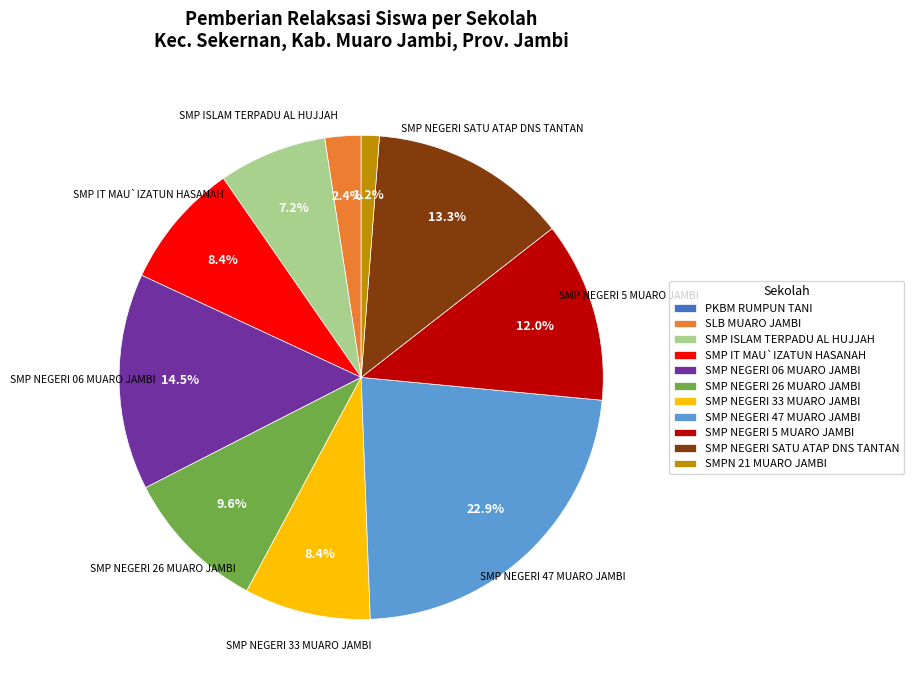

Combined, do SMP NEGERI SATU ATAP DNS TANTAN and SMPN 21 MUARO JAMBI account for over 50%?

No